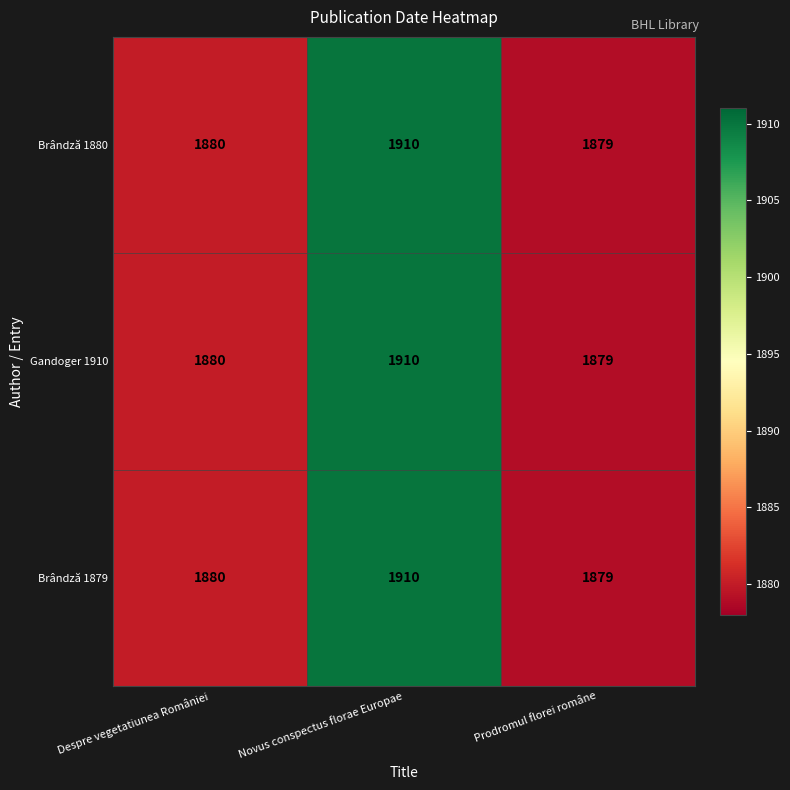

At which label is Brândză 1880 closest to 1894?

Despre vegetatiunea României